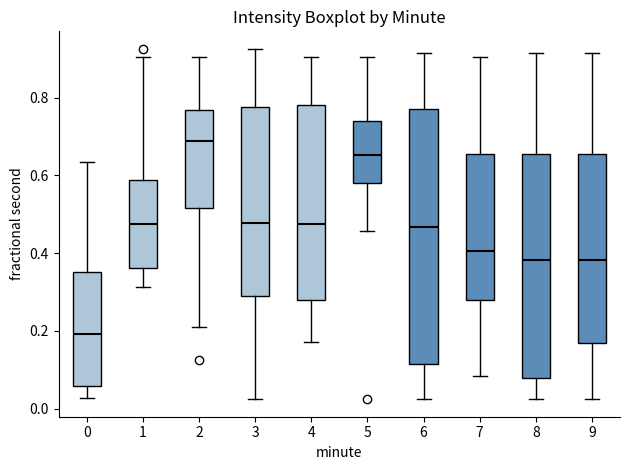

Reading left to right, transcribe this box plot: for each box, give where its median line is, the range the box spans, and where its two whiskers end, as read against the y-axis. The values are not printed on the chart, so give them approximately, as read against the axis.

0: median 0.20, box 0.06 to 0.36, whiskers 0.02 to 0.64
1: median 0.48, box 0.36 to 0.58, whiskers 0.32 to 0.90
2: median 0.68, box 0.52 to 0.76, whiskers 0.22 to 0.90
3: median 0.48, box 0.28 to 0.78, whiskers 0.02 to 0.92
4: median 0.48, box 0.28 to 0.78, whiskers 0.18 to 0.90
5: median 0.66, box 0.58 to 0.74, whiskers 0.46 to 0.90
6: median 0.46, box 0.12 to 0.78, whiskers 0.02 to 0.92
7: median 0.40, box 0.28 to 0.66, whiskers 0.08 to 0.90
8: median 0.38, box 0.08 to 0.66, whiskers 0.02 to 0.92
9: median 0.38, box 0.16 to 0.66, whiskers 0.02 to 0.92